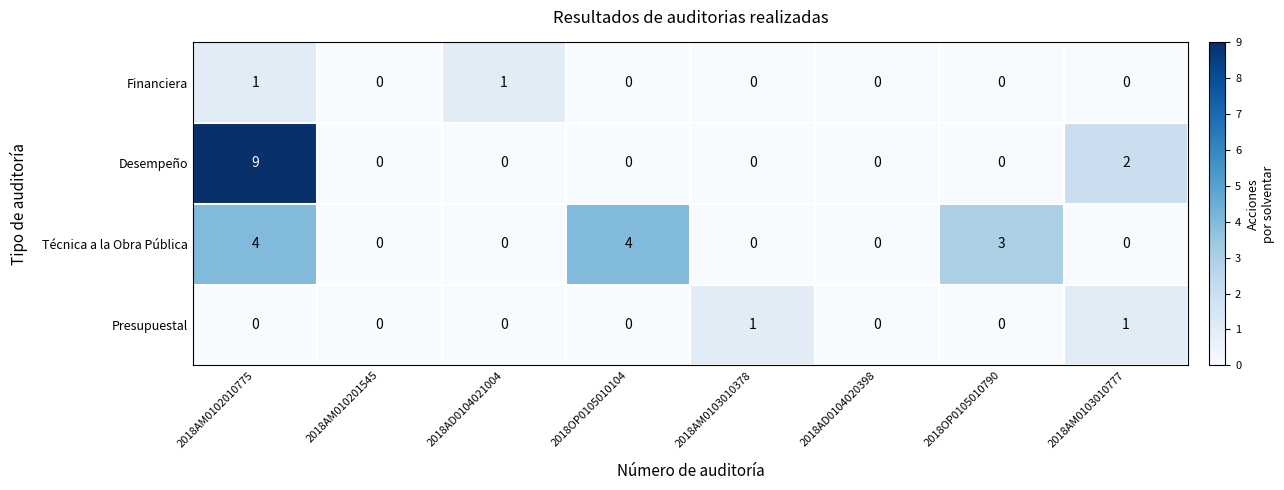

What value does the Técnica a la Obra Pública series have at 2018OP0105010790?

3